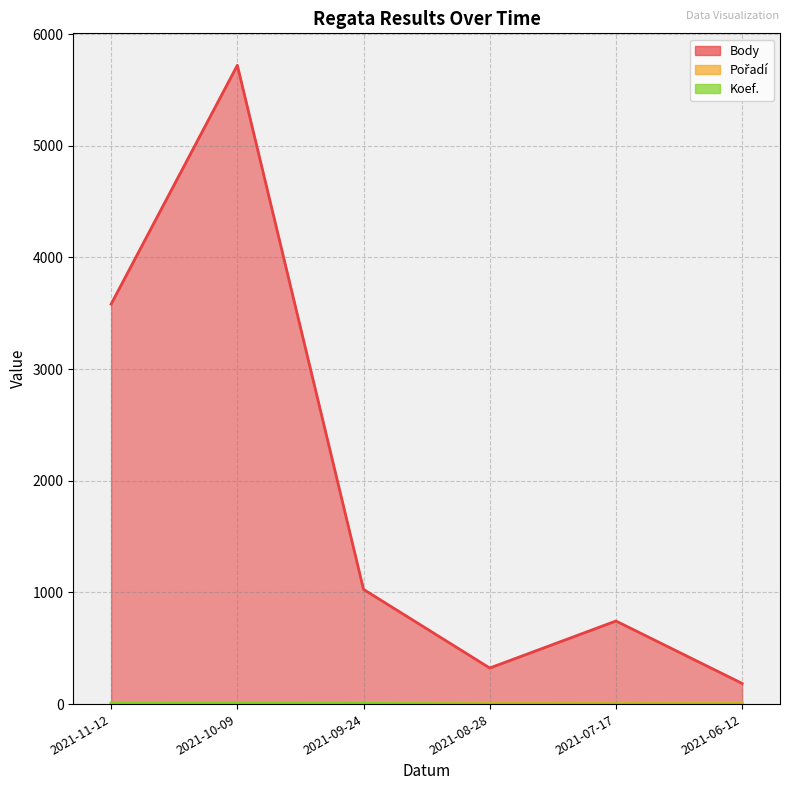

What is the sum of all Body values?

11581